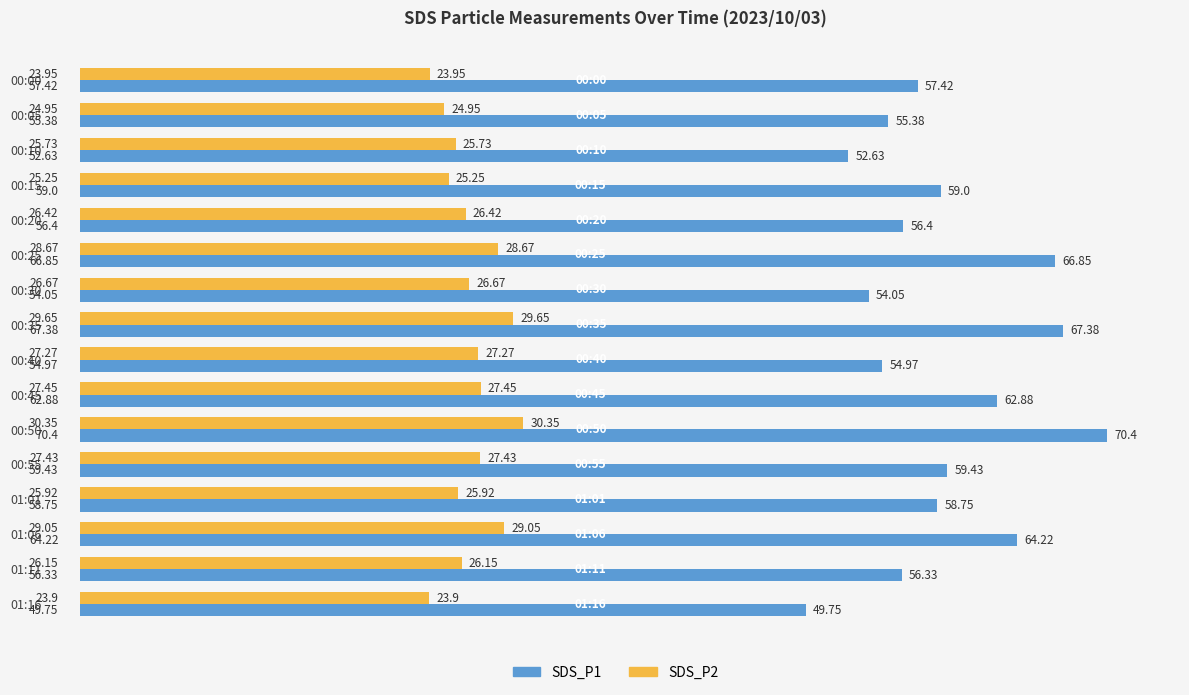

At which category is the sum across all series the highest?

00:50